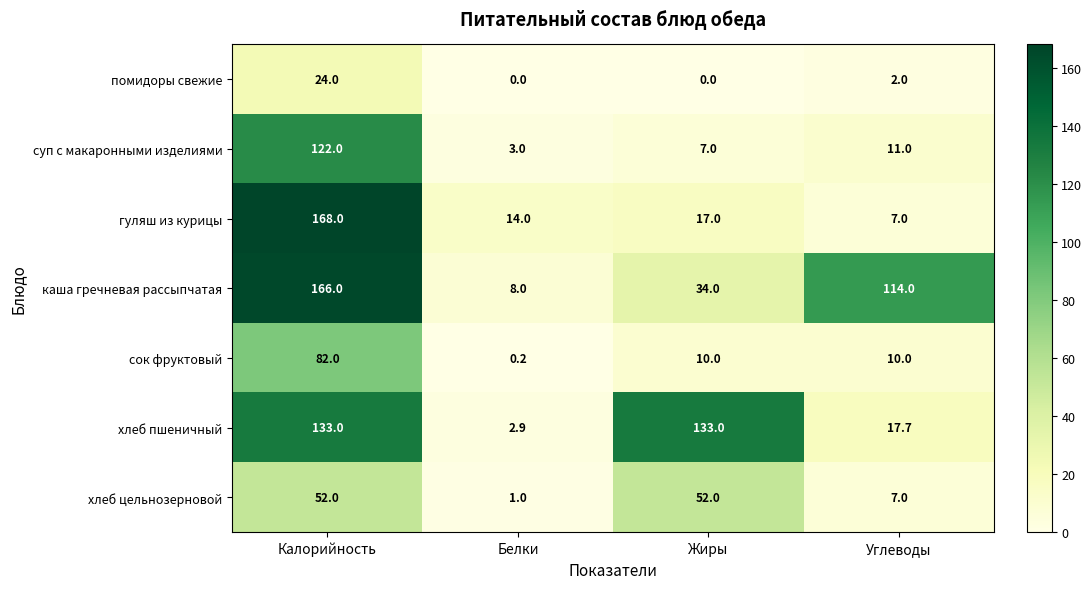

What is the difference between the second highest and second lowest values in the гуляш из курицы series?

3.0